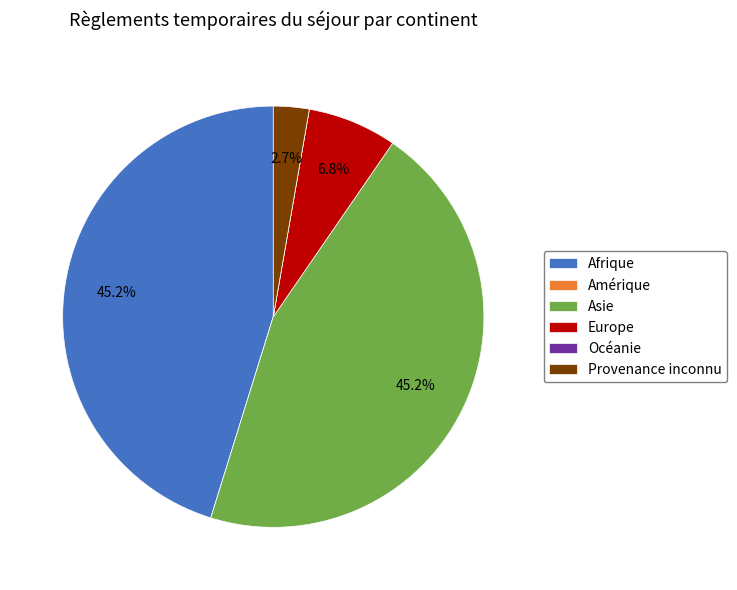

What is the ratio of the value at Asie to the value at Europe?

6.6